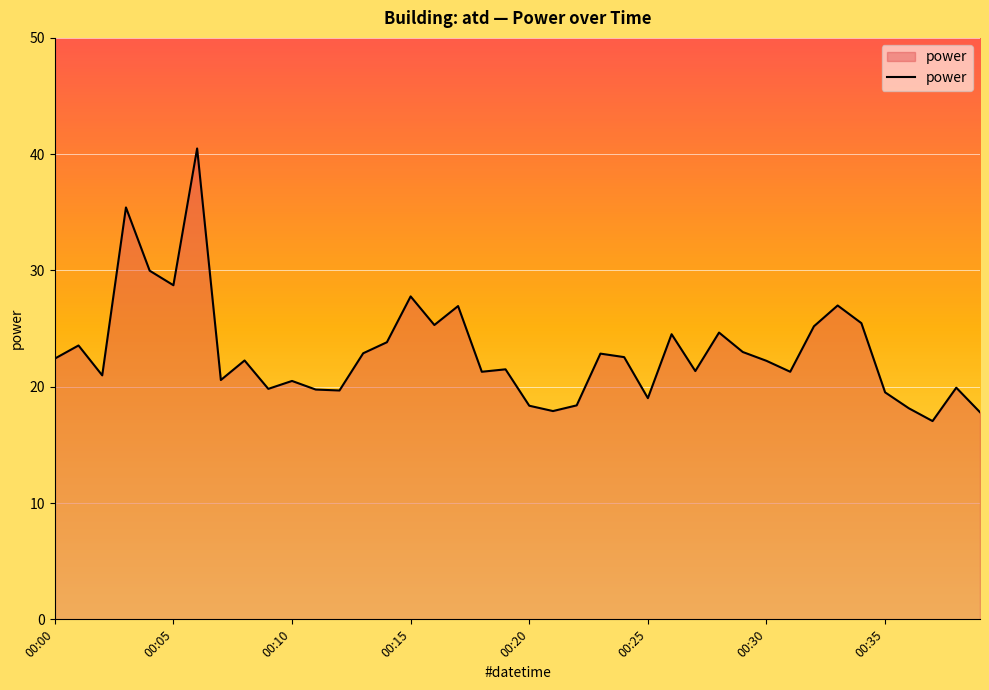

What is the maximum value shown in the chart?

40.5